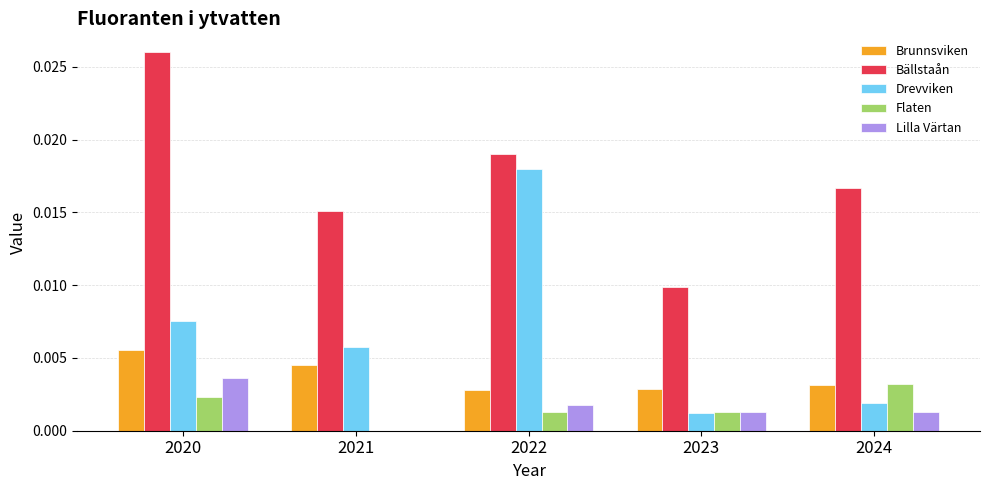

Between 2020 and 2023, which series saw the biggest shift?

Bällstaån